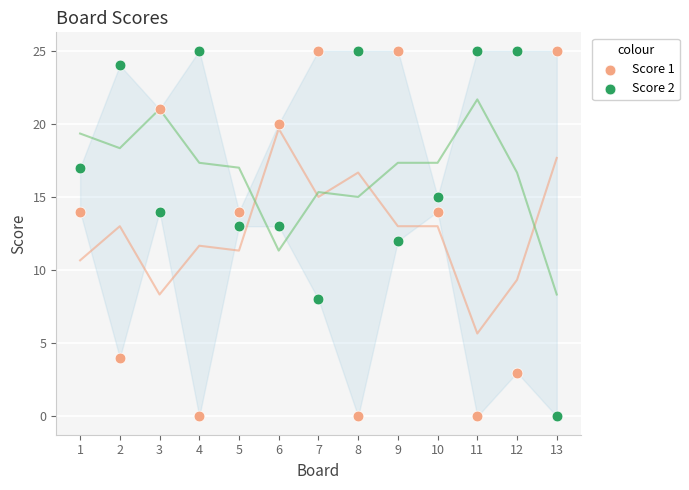

Across all data points, what is the range of Y values (max minus min)?

25